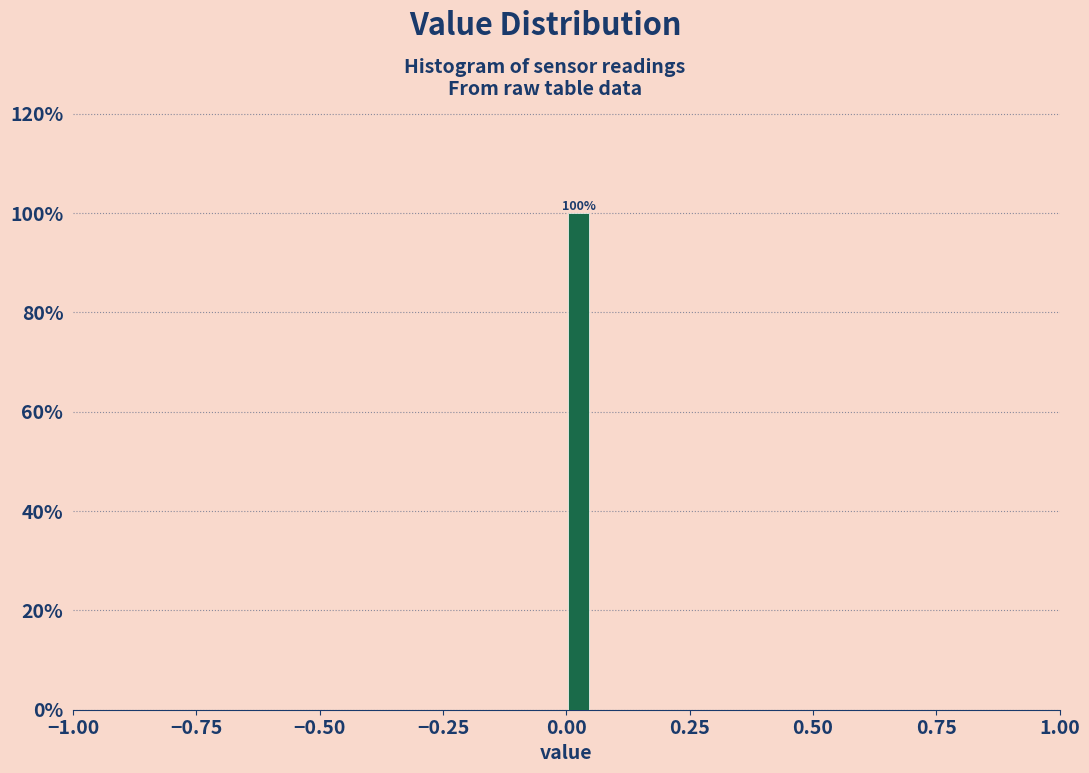

Read against the x-axis, roughly where is the centre of the tallest bar?

0.05